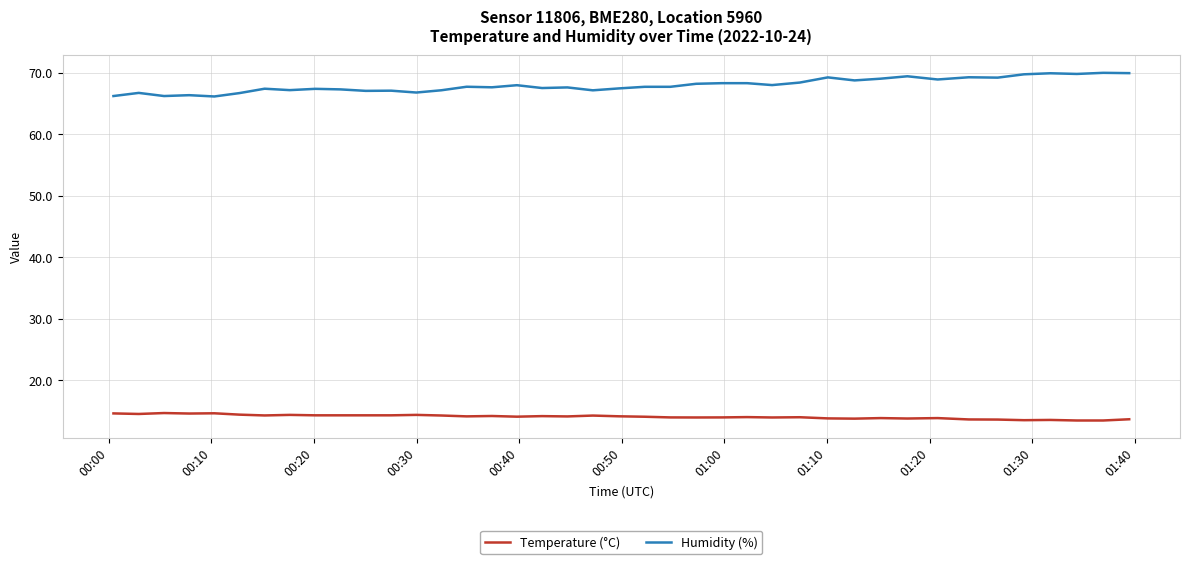

What is the smallest value displayed?

13.5